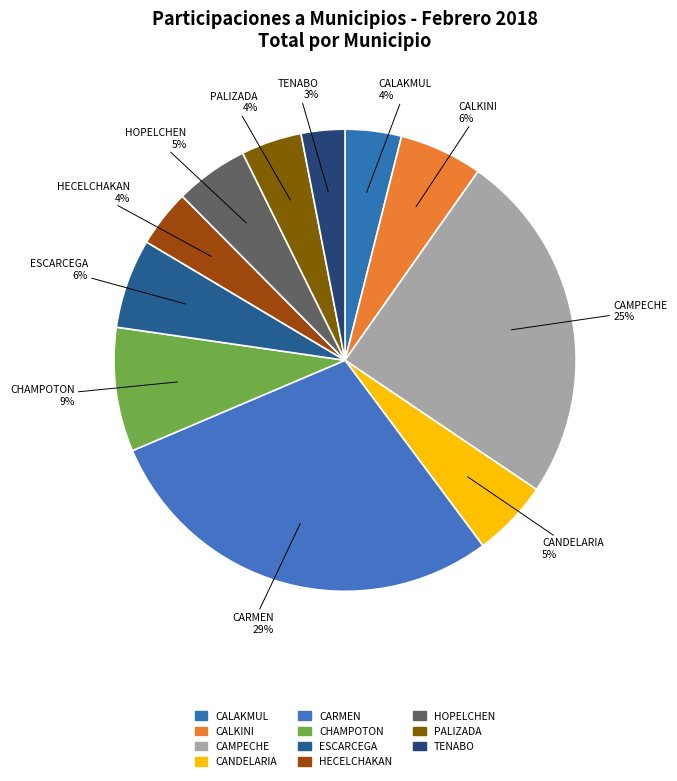

Rank the categories by value from highest to lowest.

CARMEN, CAMPECHE, CHAMPOTON, ESCARCEGA, CALKINI, CANDELARIA, HOPELCHEN, PALIZADA, HECELCHAKAN, CALAKMUL, TENABO